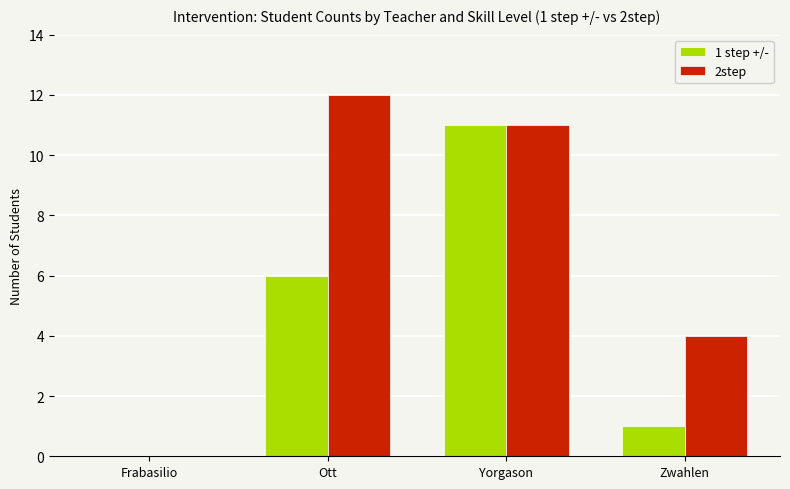

What are all the series names shown in the legend?

1 step +/-, 2step